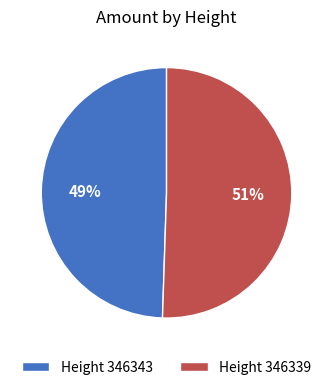

Rank the categories by value from lowest to highest.

Height 346343, Height 346339